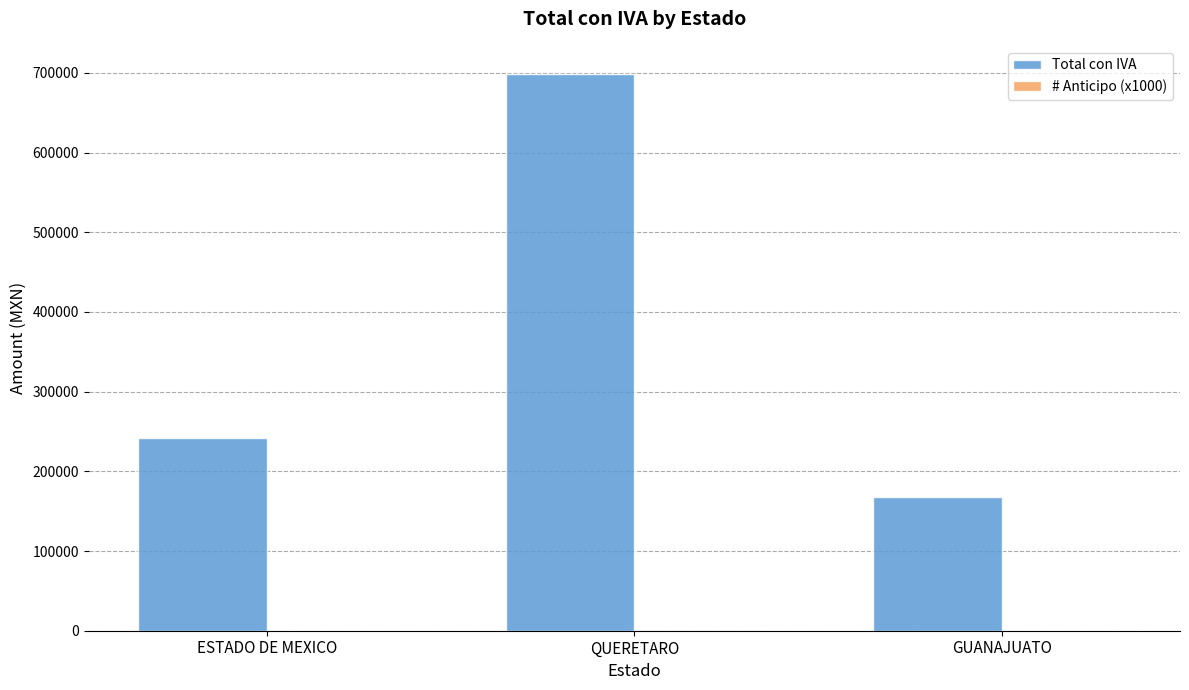

At which label is Total con IVA closest to 433515?

ESTADO DE MEXICO